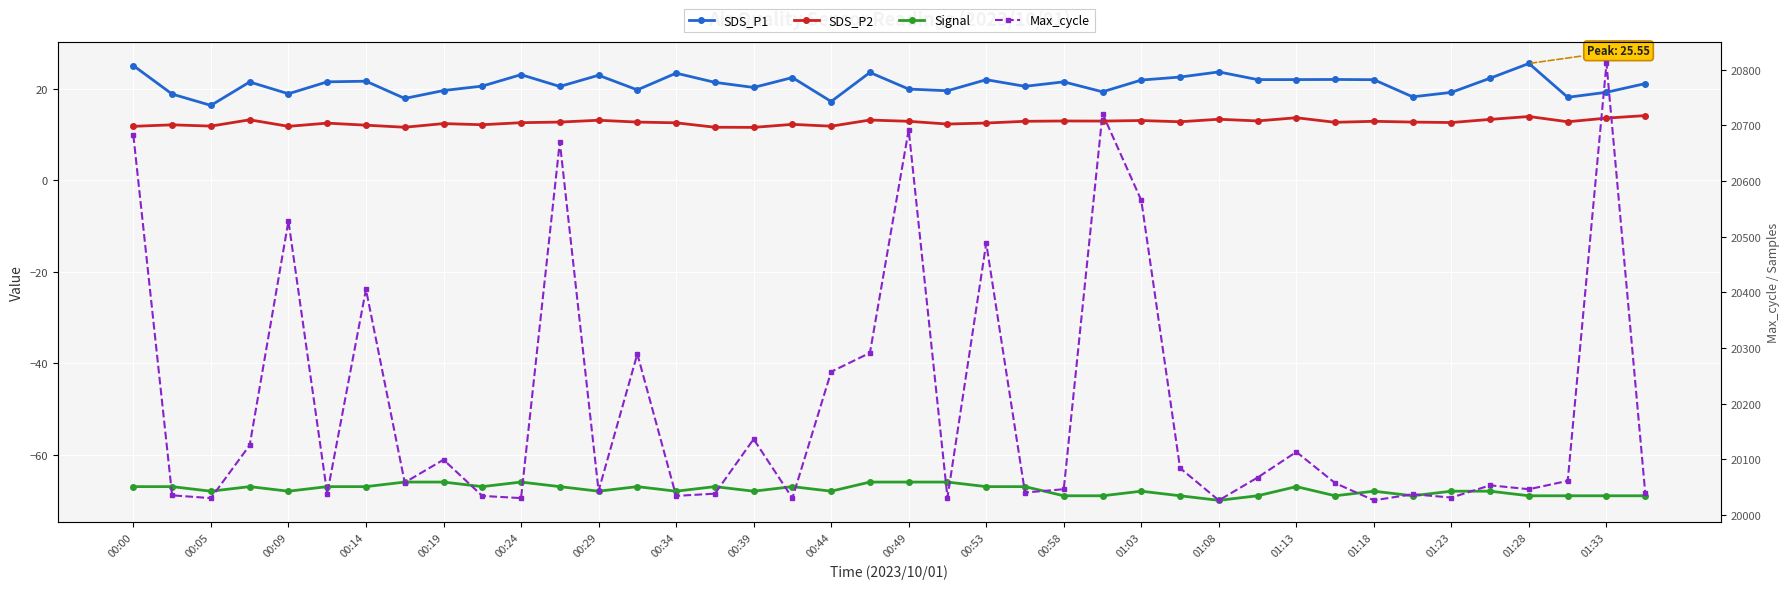

Which series changed the most between 00:34 and 35?

Max_cycle